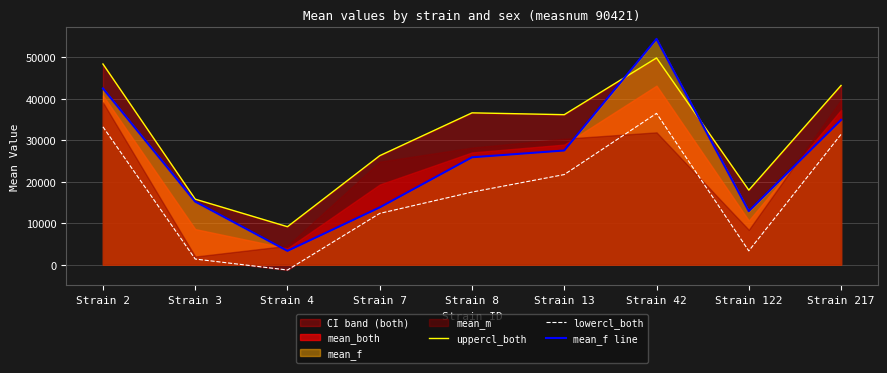

Reading left to right, extract all data points from this chart.

uppercl_both: 48352.2	15771.5	9130.5	26247.4	36574.7	36134.4	49819.7	17945.7	43175.4
lowercl_both: 33211.0	1335.0	-1307.1	12336.0	17477.0	21697.9	36454.1	3304.4	31388.0
mean_f line: 42466.2	15172.9	3299.3	13779.3	25858.7	27494.7	54401.0	12875.8	34873.1